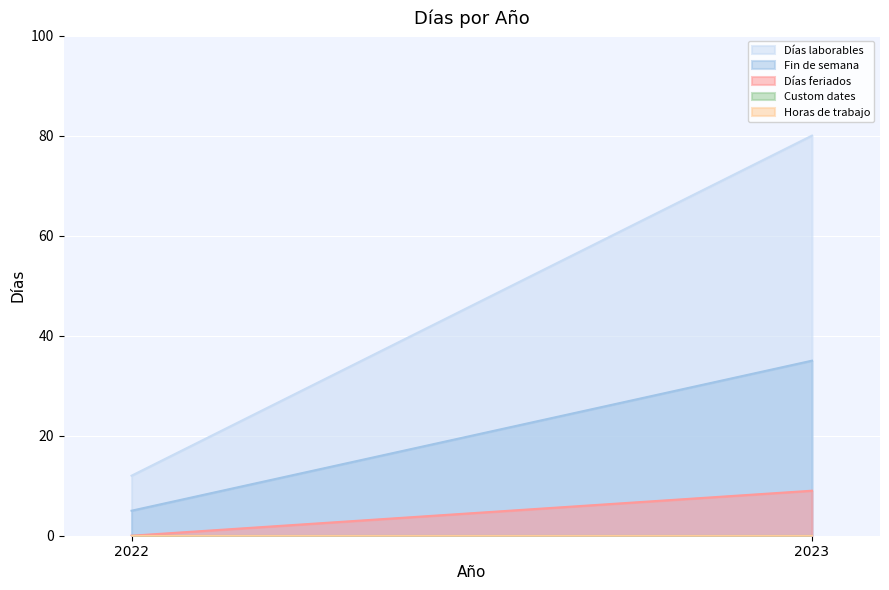

List the labels in order of Fin de semana value, smallest first.

2022, 2023